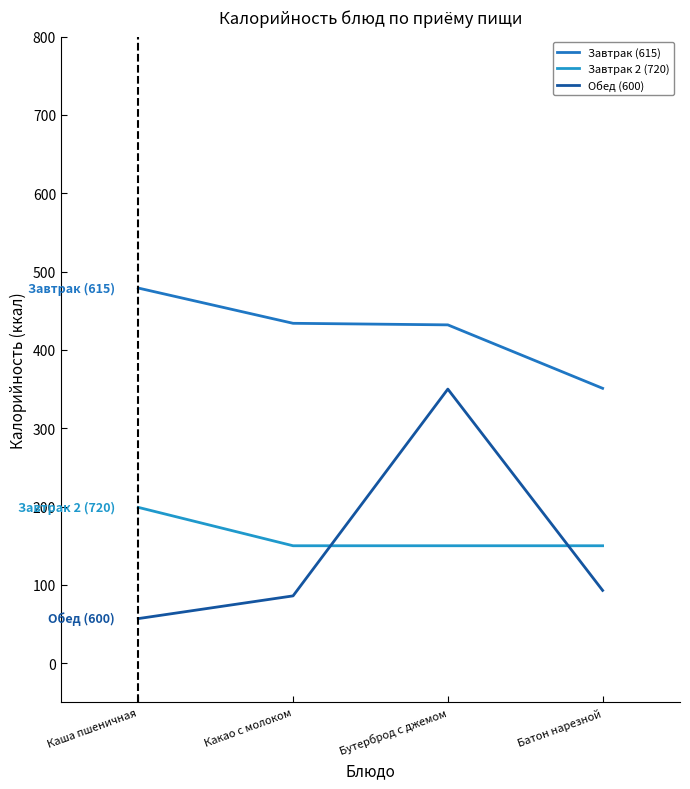

At how many categories does at least one series exceed 120?

4